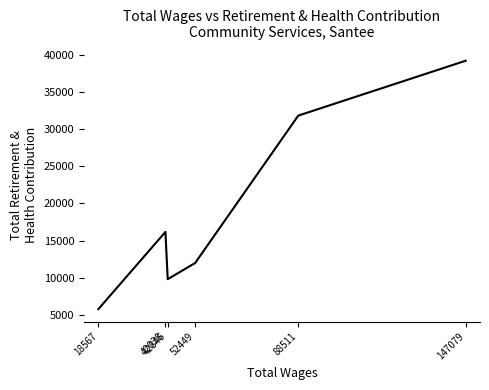

What is the approximate value at 42038, to the nearest 10?

16160